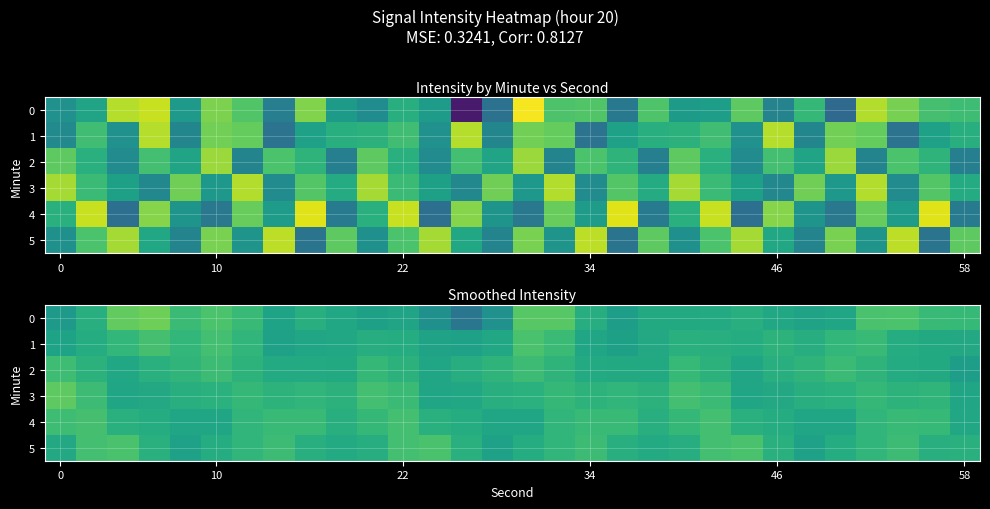

What is the minimum value for 3?

-107.5